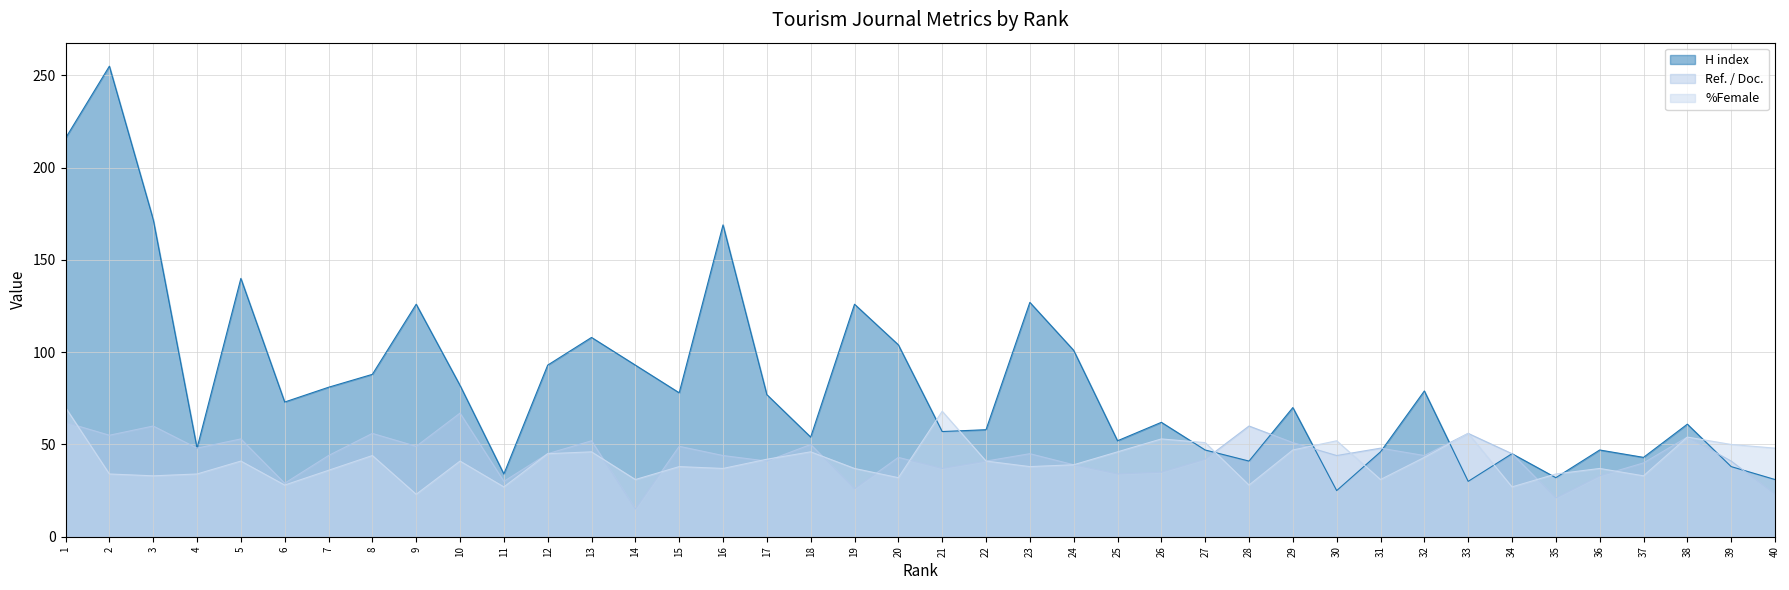

In H index, how many points are lower than both neighbors (excluding endpoints)?

12